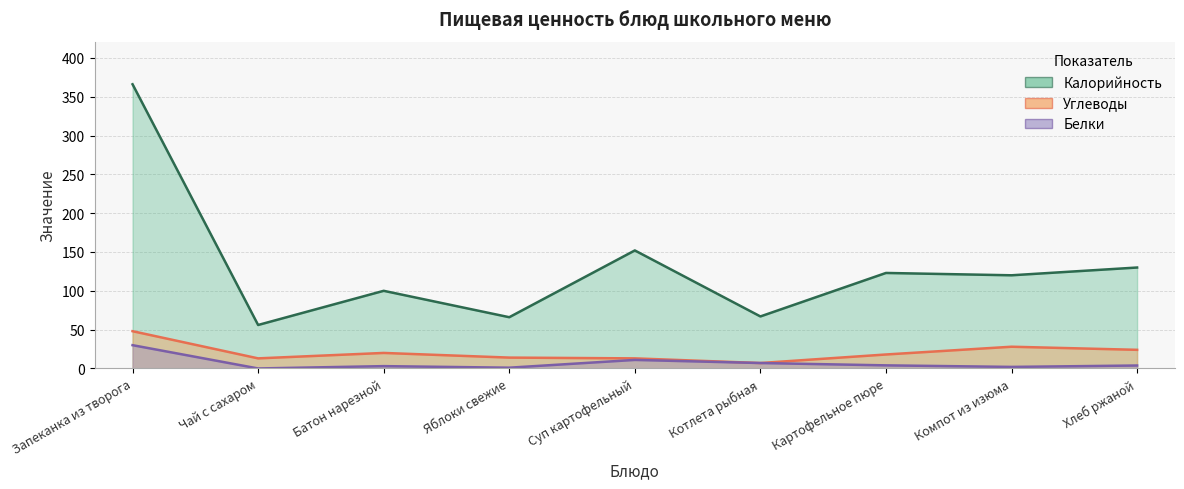

How many categories are shown in the chart?

9